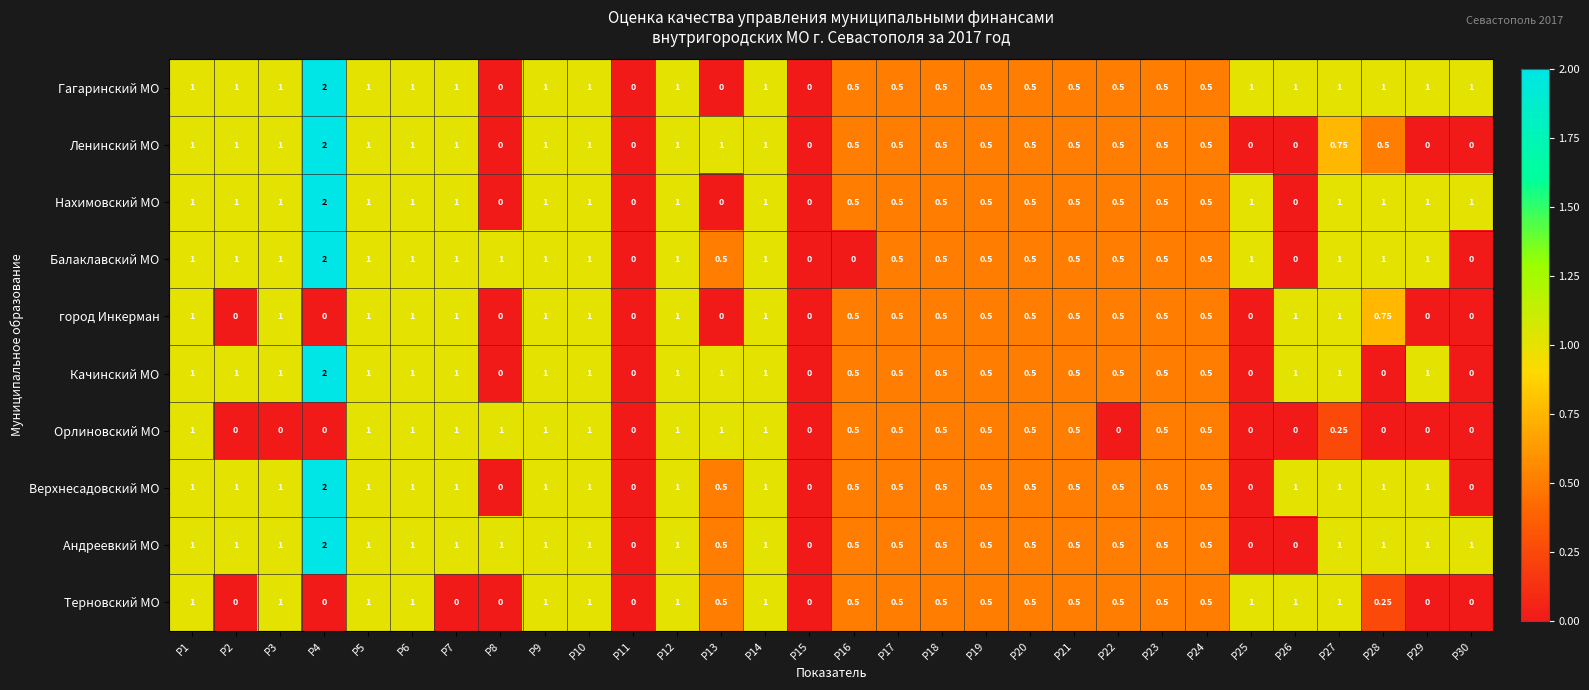

Which series has the largest total across all categories?

Гагаринский МО